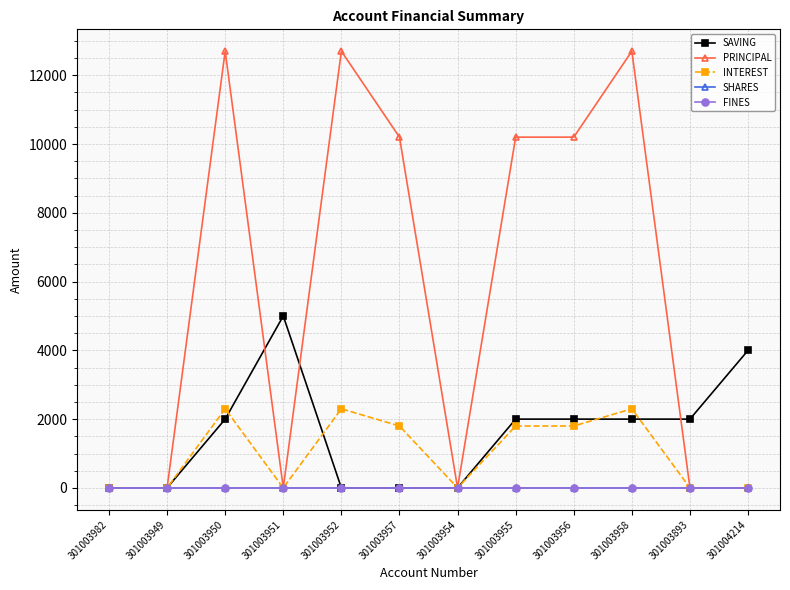

Does the chart have visible grid lines?

Yes